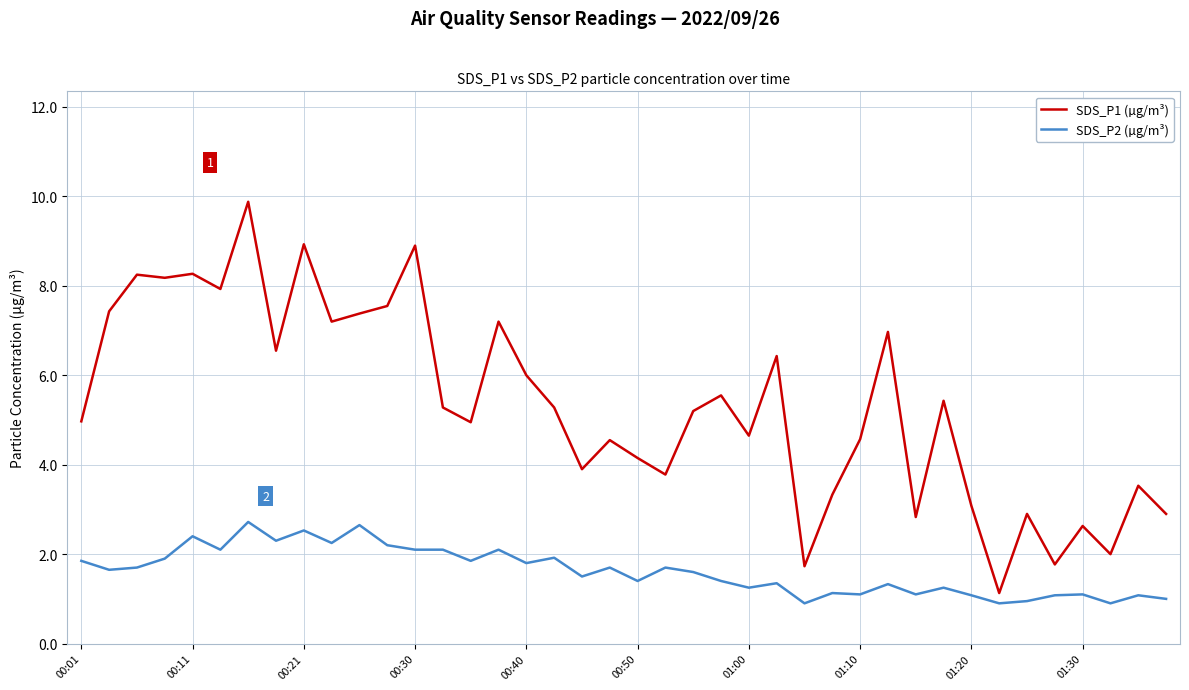

What is the difference between the maximum and minimum values in the SDS_P2 (µg/m³) series?

1.8